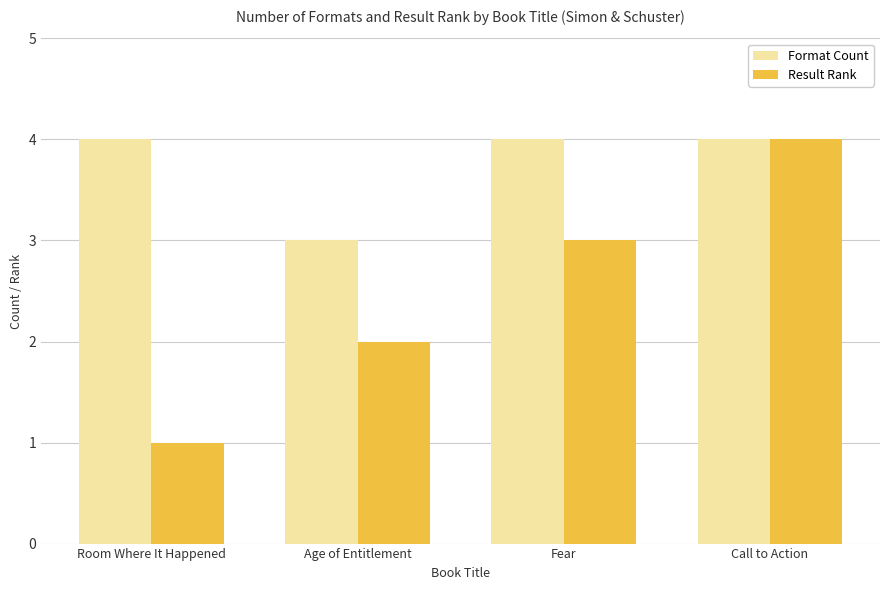

What is the approximate value of Result Rank at Fear?

3